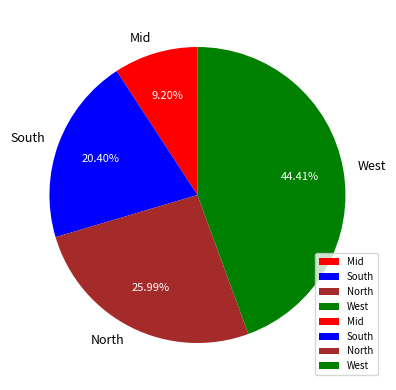

Which slice is the smallest?

Mid